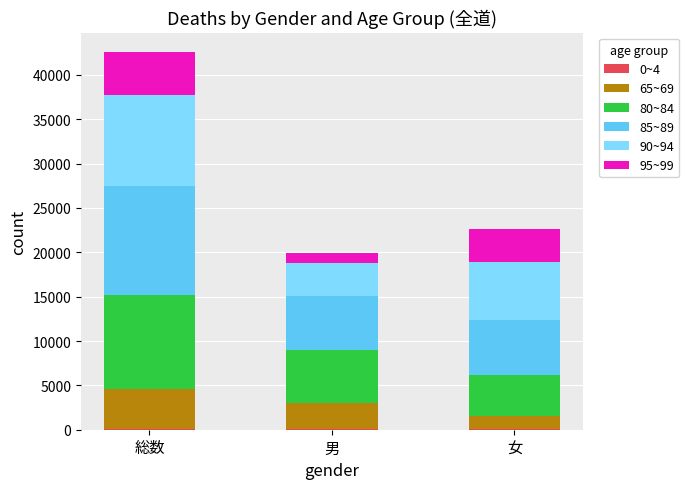

At which category is the sum across all series the highest?

総数